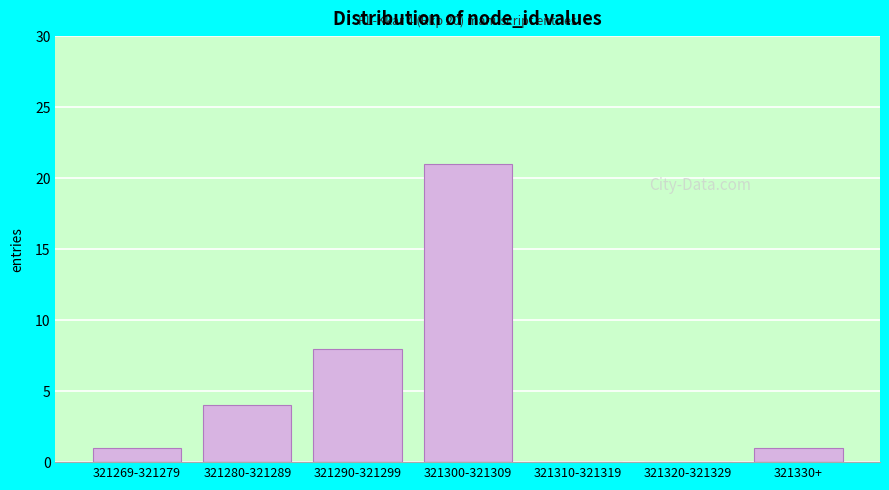

Reading left to right, list all the values displayed in this chart.

321269-321279=1	321280-321289=4	321290-321299=8	321300-321309=21	321310-321319=0	321320-321329=0	321330+=1